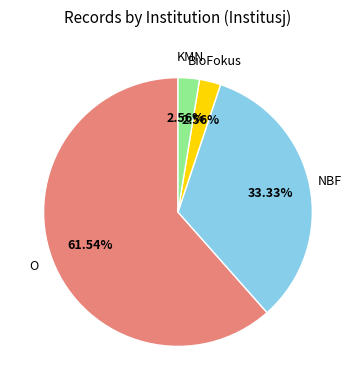

How many slices are in this pie chart?

4